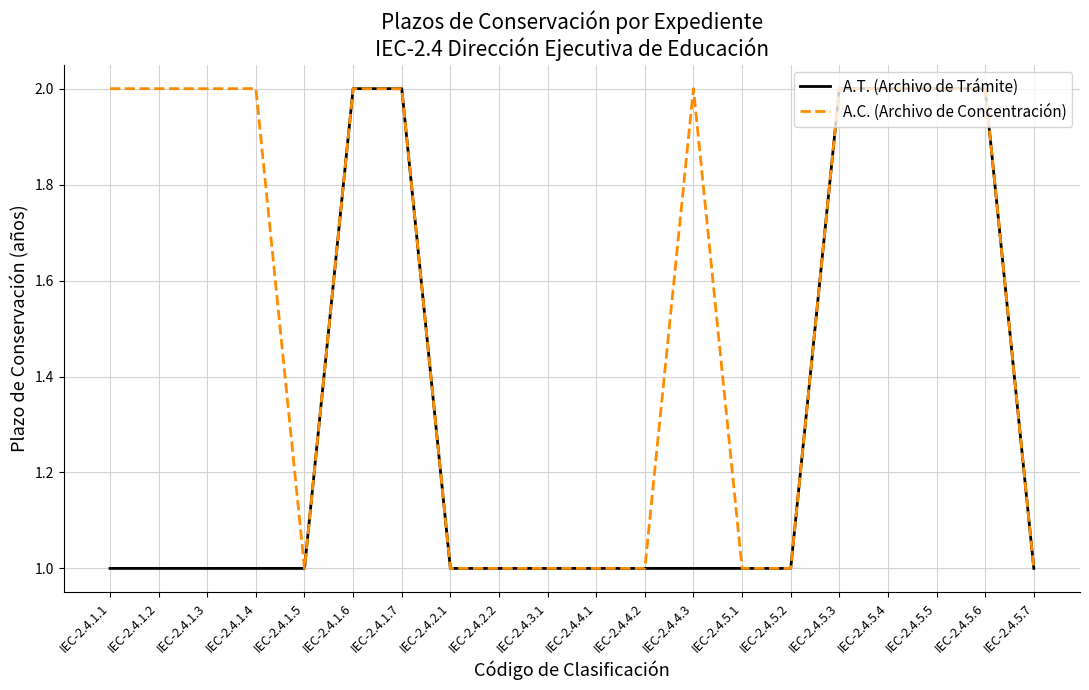

Is the value of A.T. (Archivo de Trámite) at IEC-2.4.5.3 greater than the value of A.C. (Archivo de Concentración) at IEC-2.4.2.2?

Yes